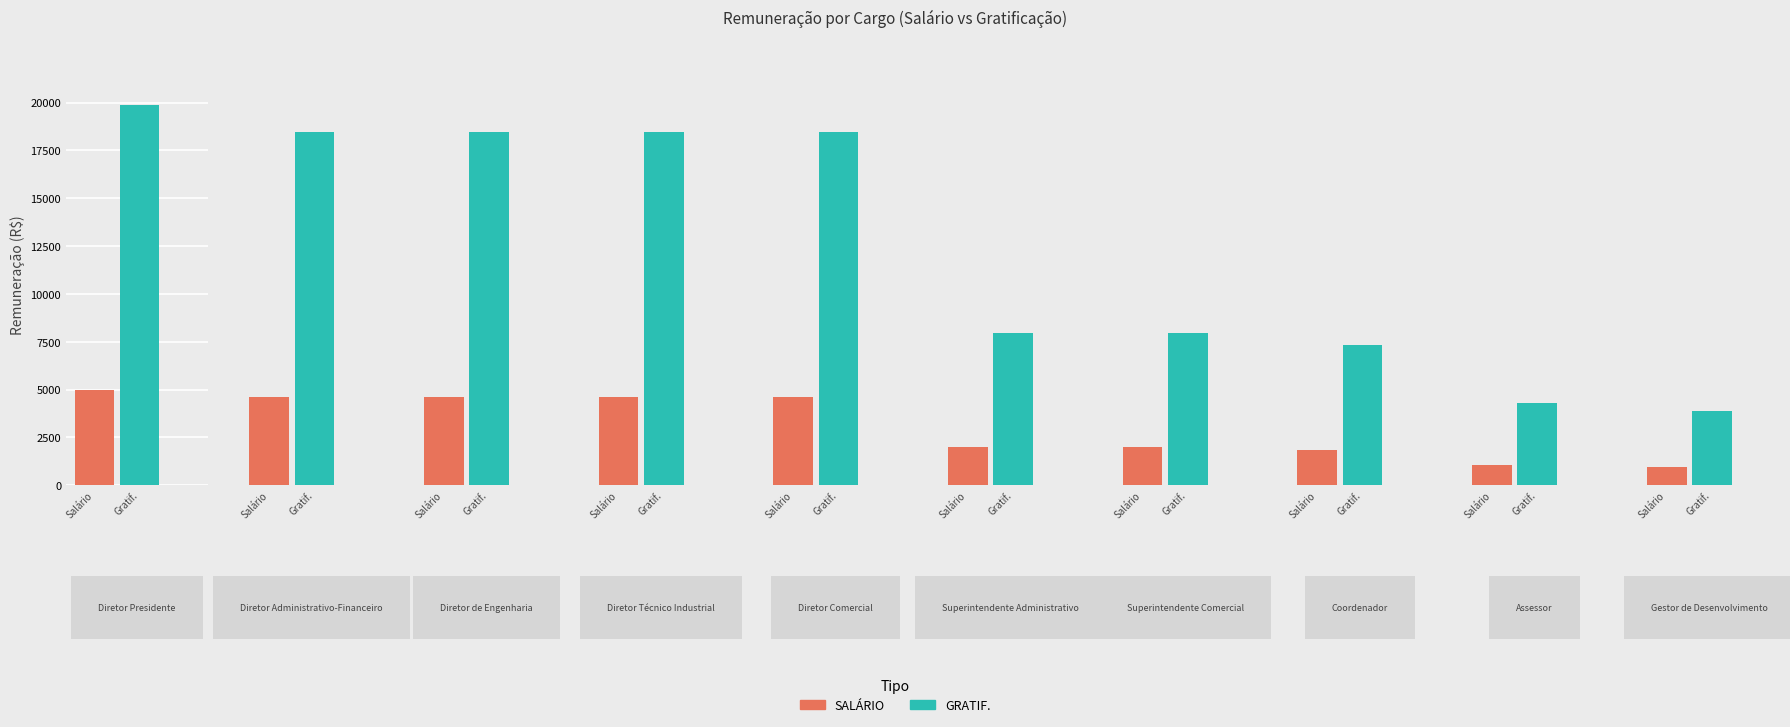

At Assessor, list the series in order from largest to smallest.

GRATIF., SALÁRIO